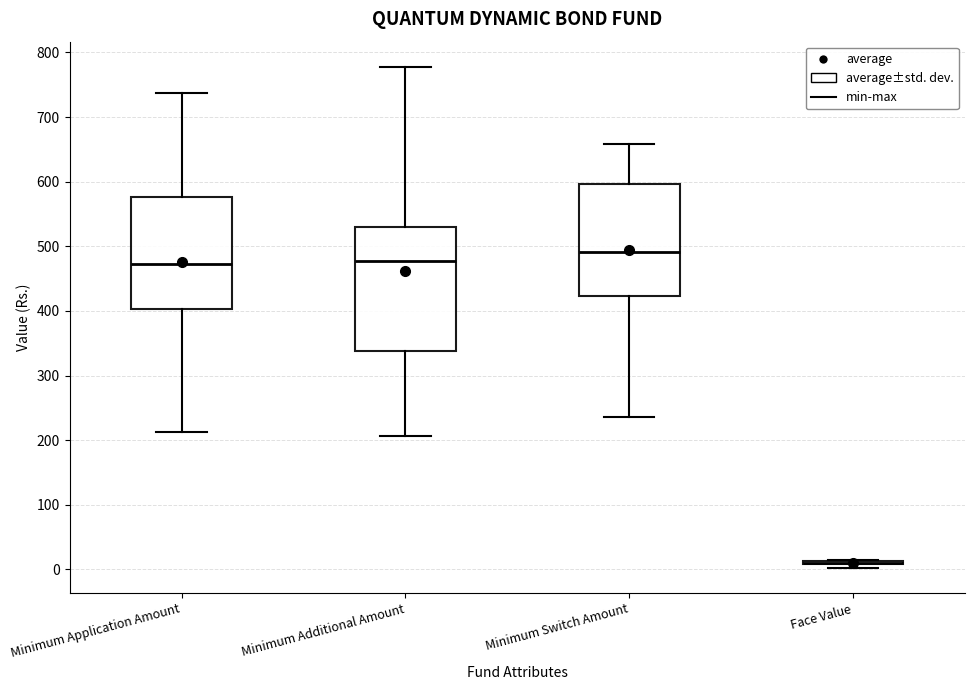

Which box is the tallest, from its lower edge to its upper edge?

Minimum Additional Amount